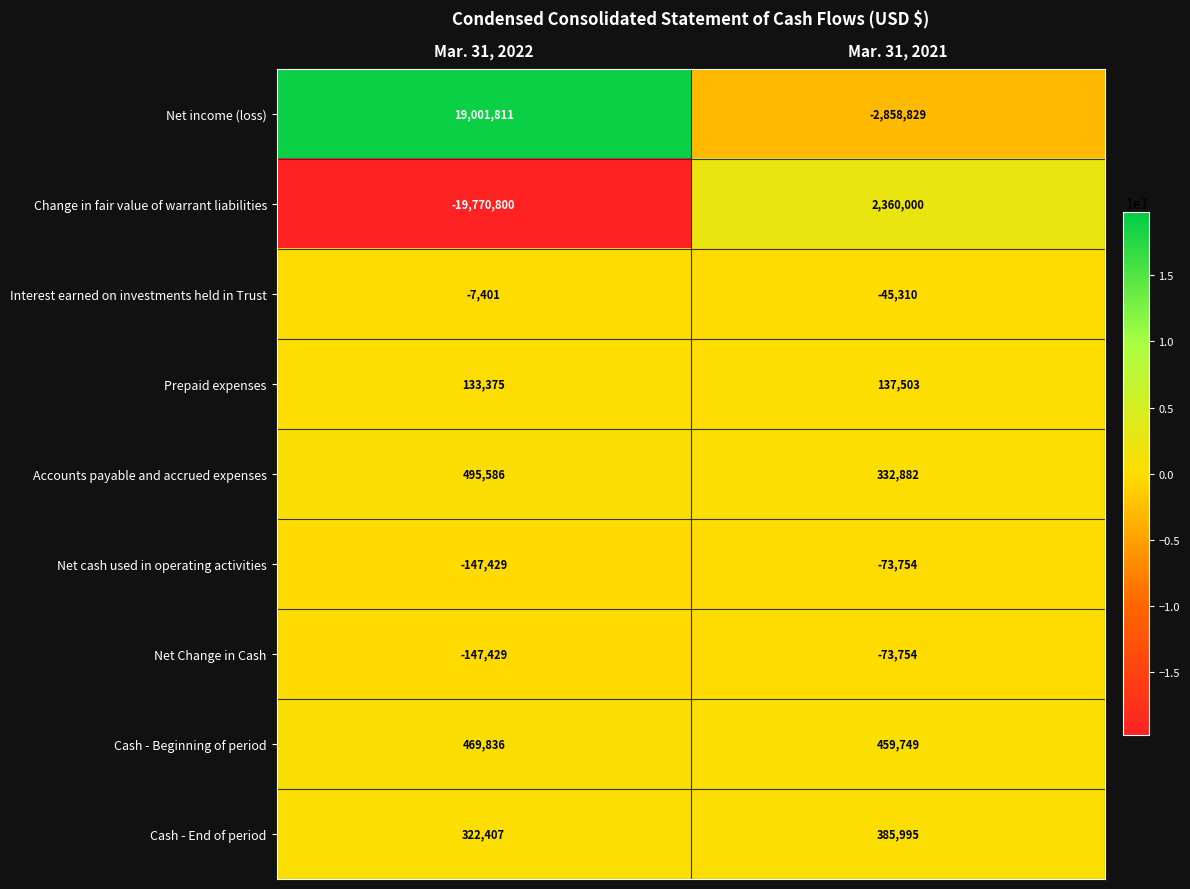

Is the value of Net cash used in operating activities at Mar. 31, 2022 greater than the value of Cash - Beginning of period at Mar. 31, 2022?

No